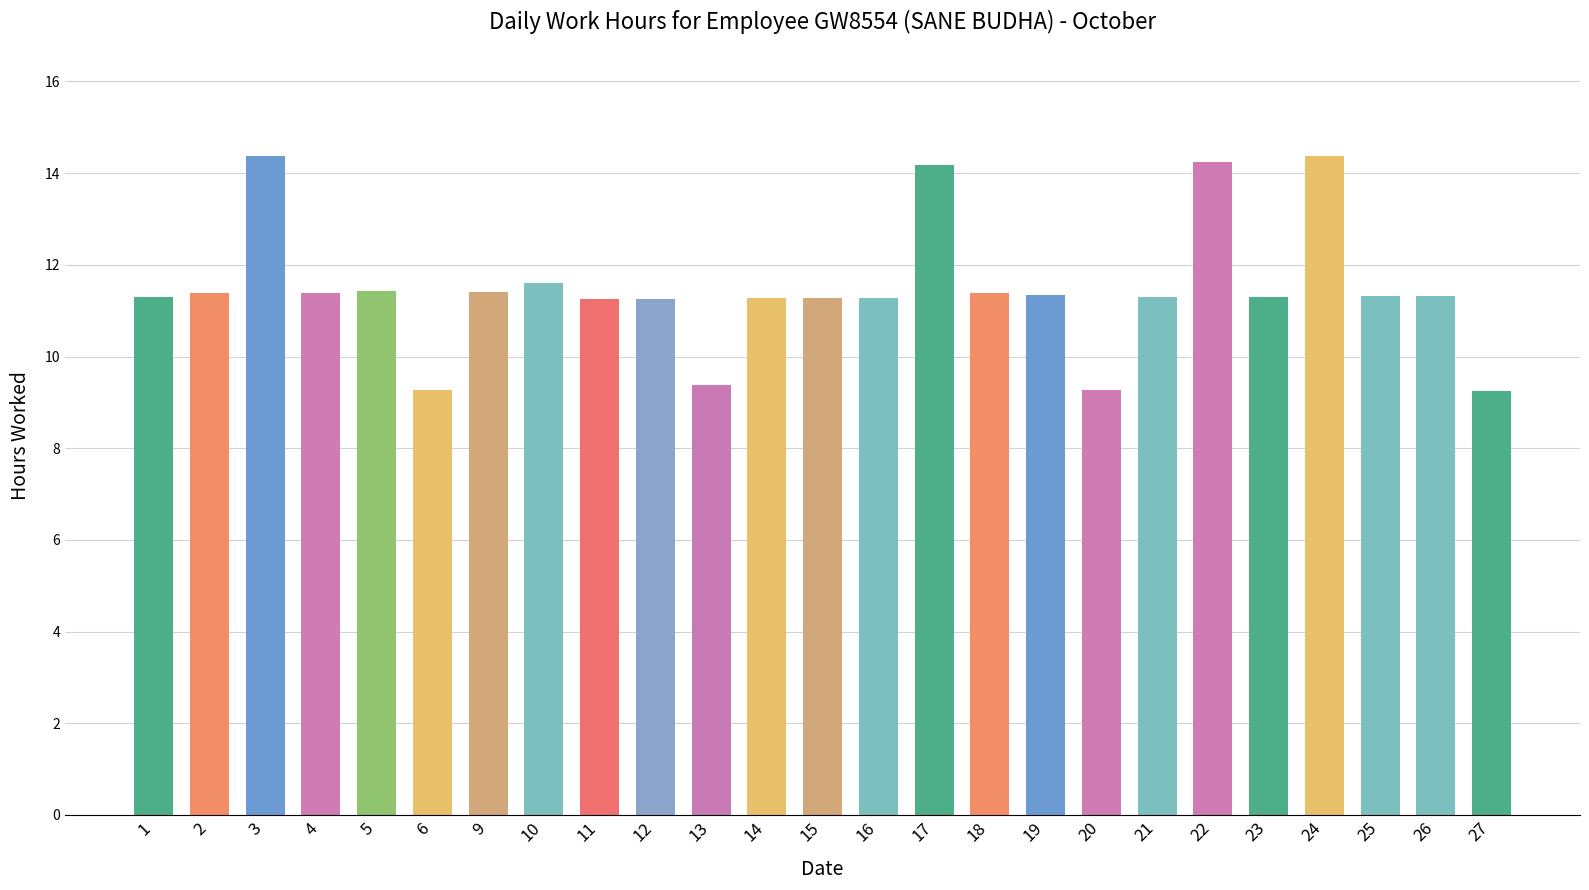

The chart shows a value of 5.5 at 15. True or false?

False